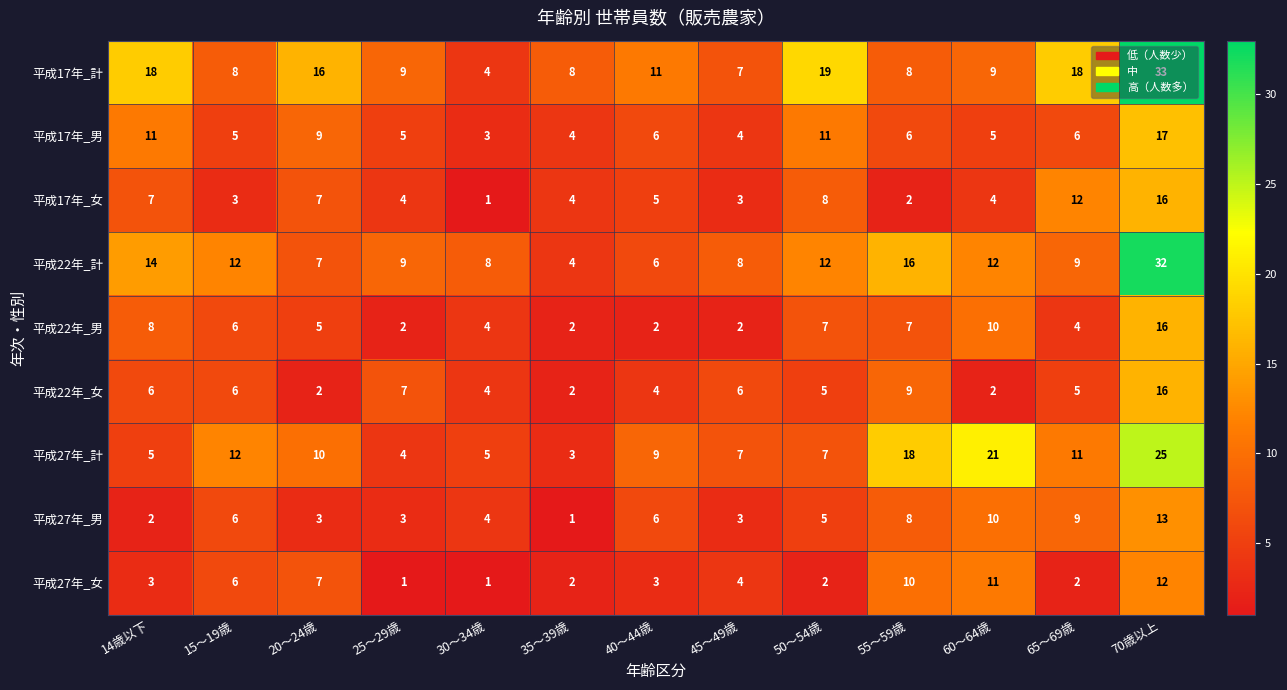

Which series has the largest total across all categories?

平成17年_計